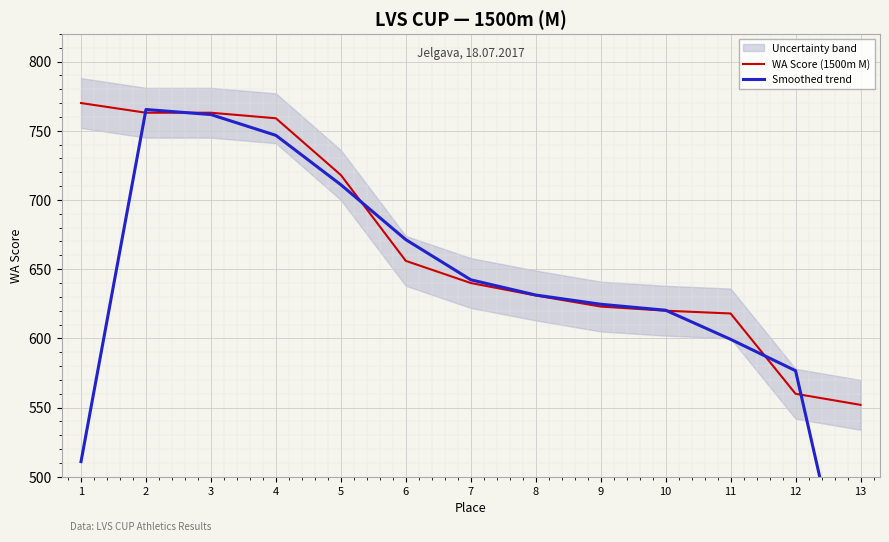

Reading left to right, list all the values displayed in this chart.

WA Score (1500m M): 770.0	763.0	763.0	759.0	718.0	656.0	640.0	631.0	623.0	620.0	618.0	560.0	552.0
Smoothed trend: 511.0	765.3	761.7	746.7	711.0	671.3	642.3	631.3	624.7	620.3	599.3	576.7	370.7